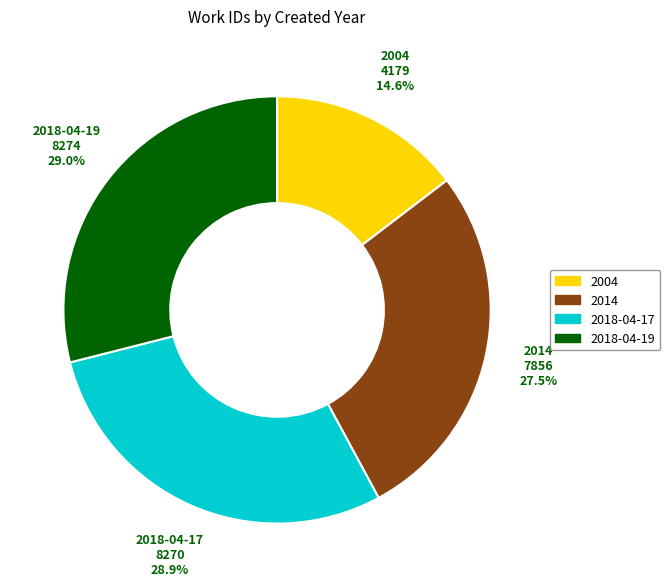

Does 2018-04-19 account for over 50% of the chart?

No